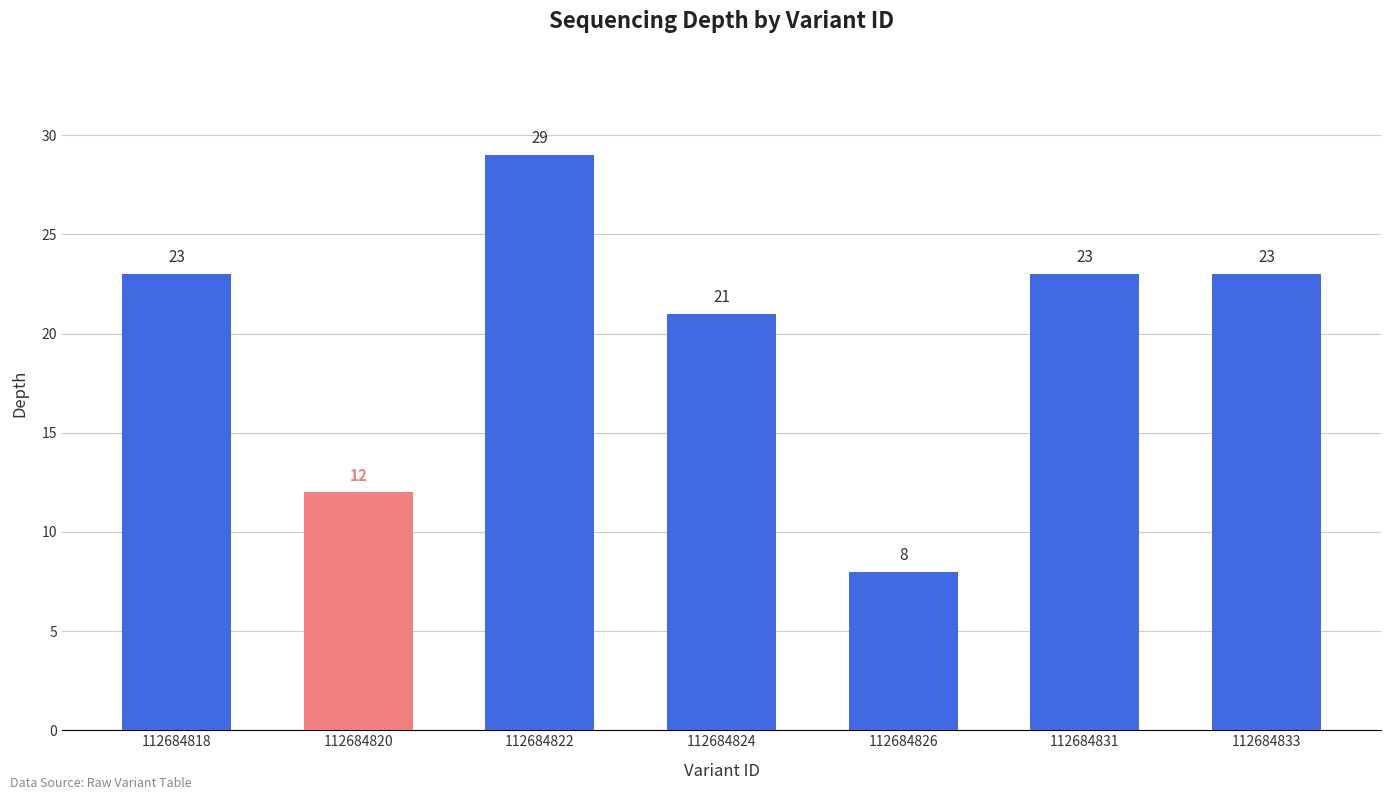

What is the sum of all values?

139